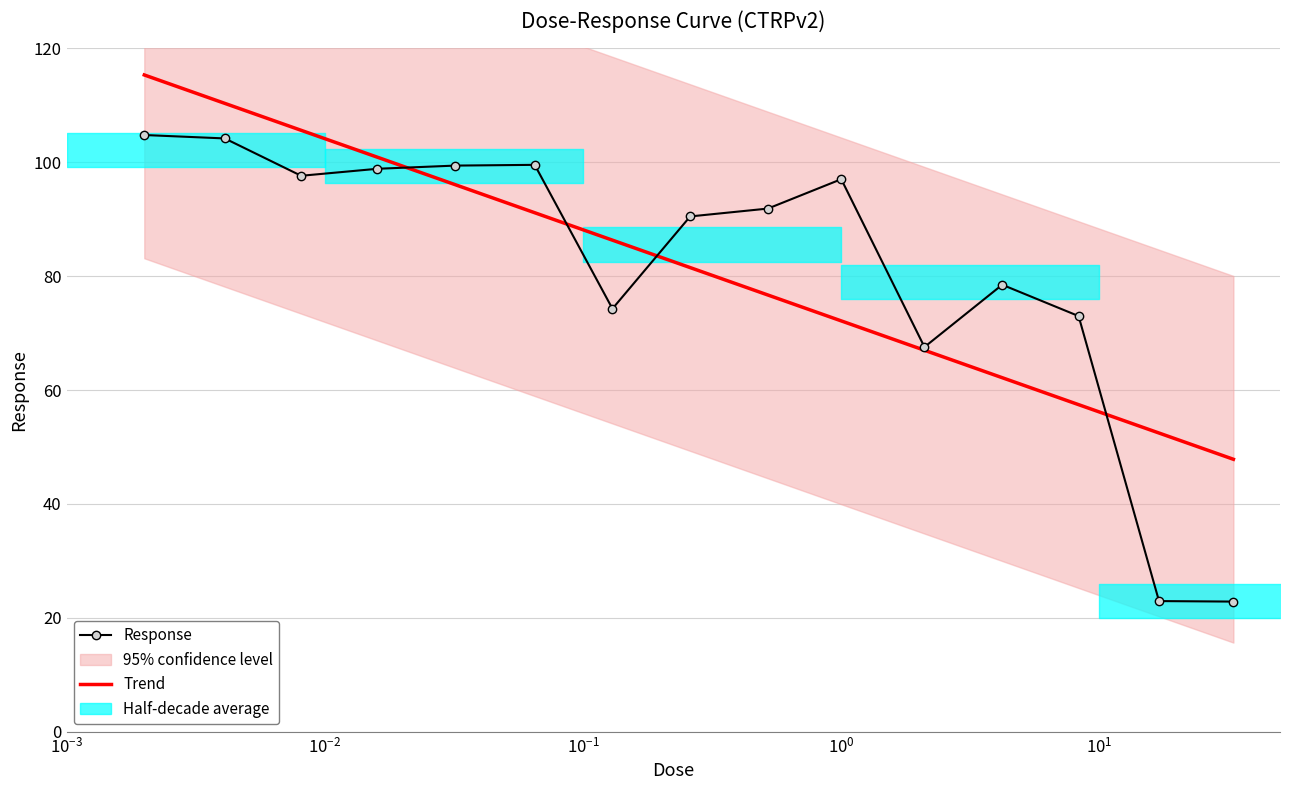

What is the value of the Response point at the 12th from the left?

78.5